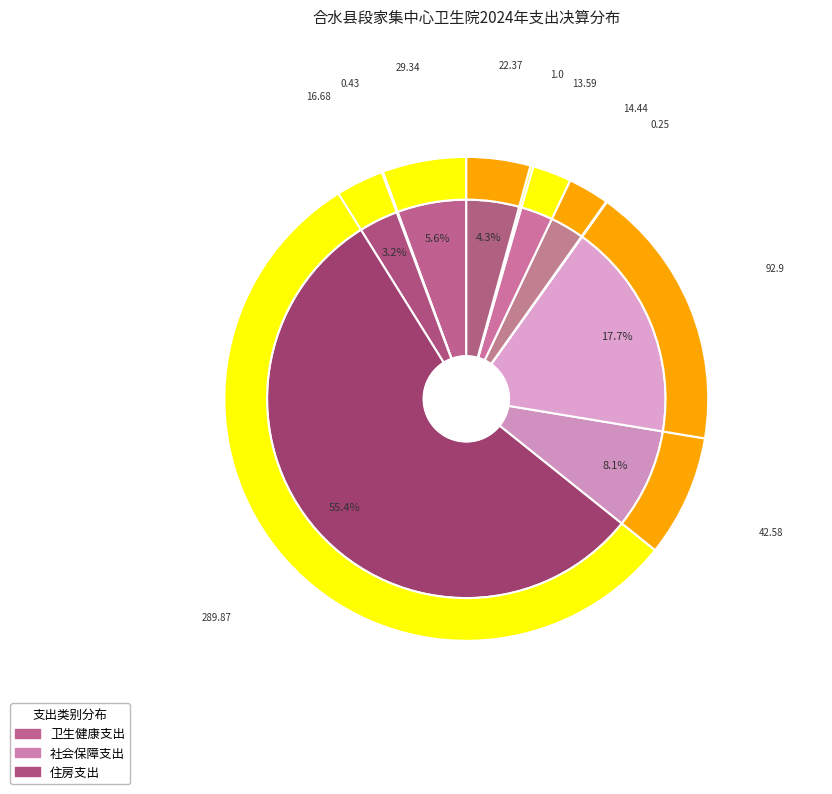

To the nearest percent, what portion does 住房公积金 represent?

4%